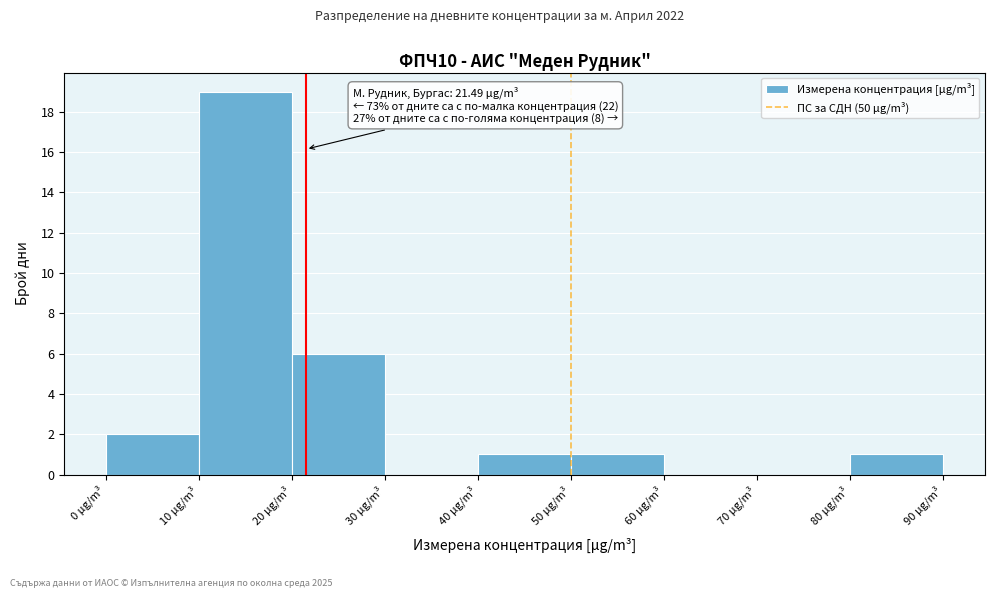

Which range on the x-axis has the tallest bar?

10 to 20